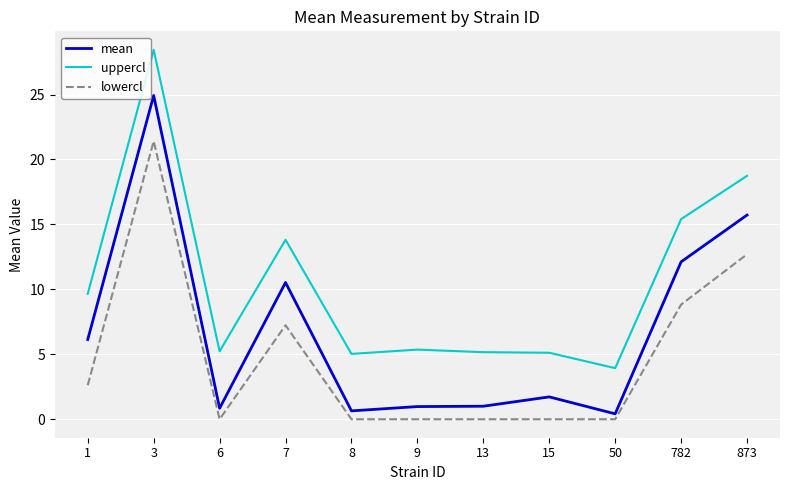

At which label is uppercl closest to 16?

782